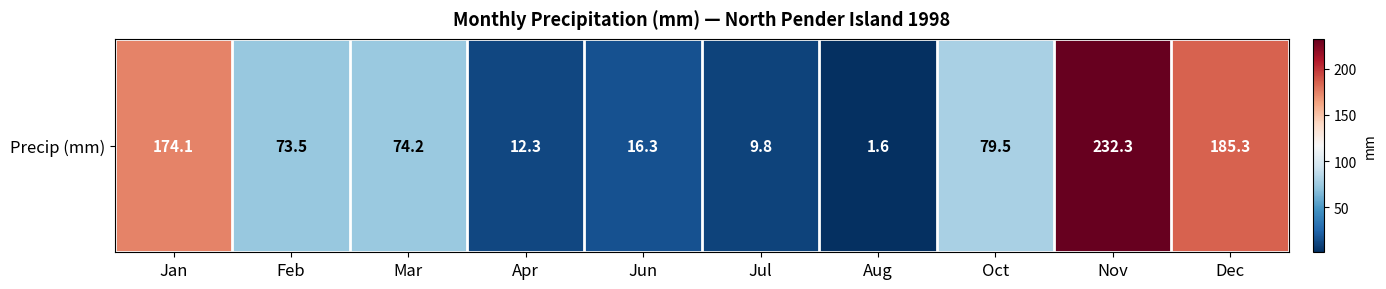

What is the greatest value displayed?

232.3